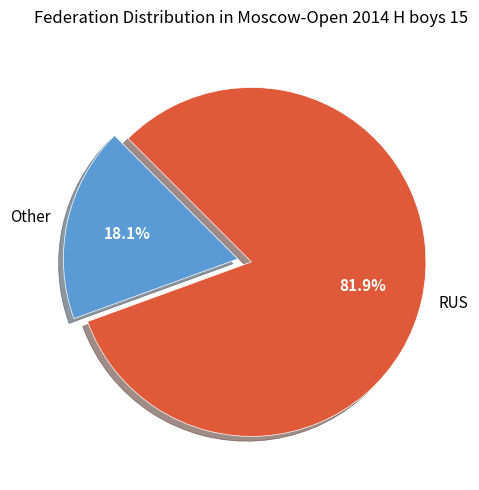

Which category has the smallest portion of the pie?

Other